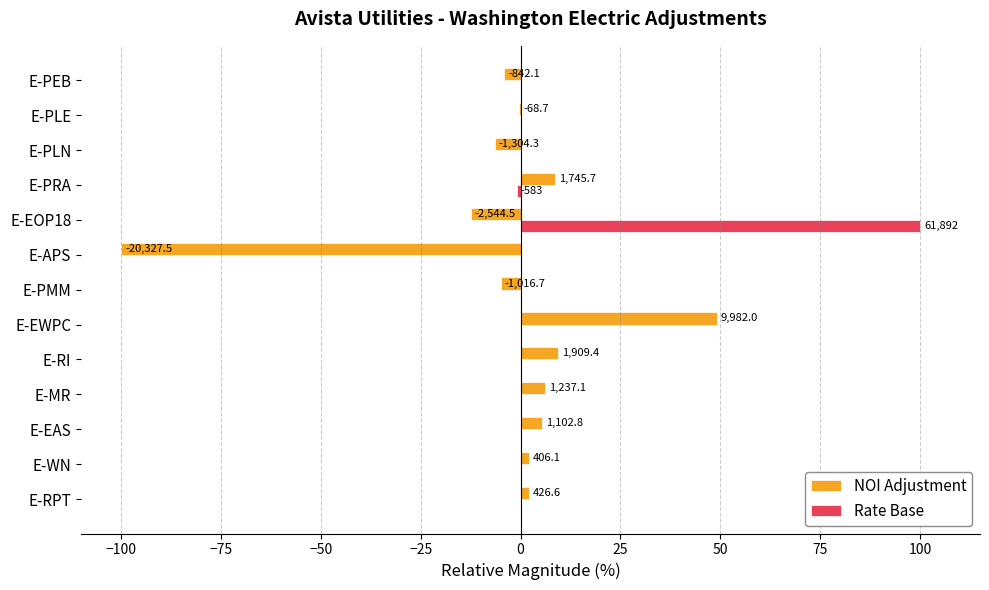

What are all the series names shown in the legend?

NOI Adjustment, Rate Base